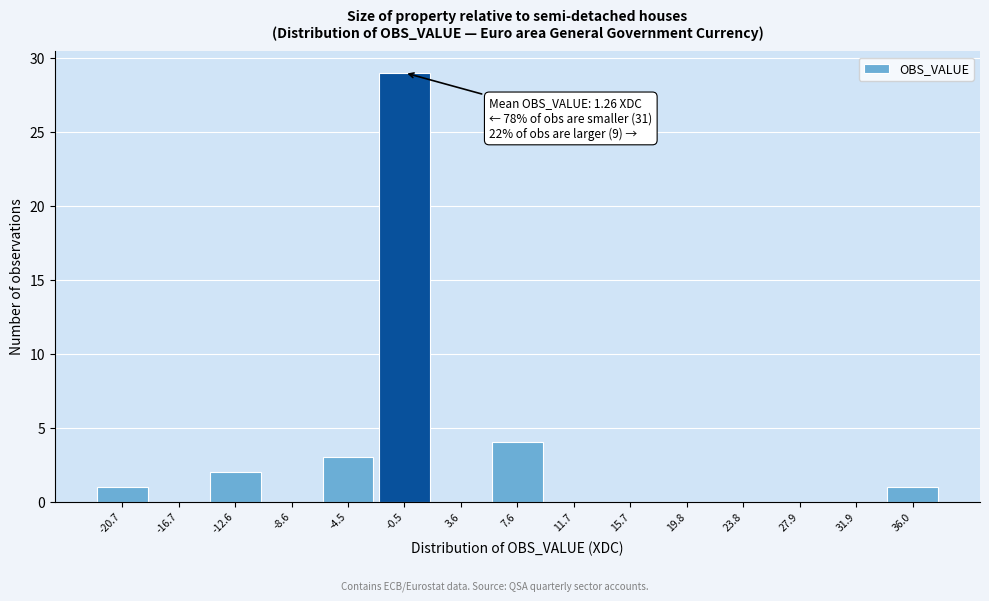

Reading left to right, list all the values displayed in this chart.

-20.7=1	-16.7=0	-12.6=2	-8.6=0	-4.5=3	-0.5=29	3.6=0	7.6=4	11.7=0	15.7=0	19.8=0	23.8=0	27.9=0	31.9=0	36.0=1